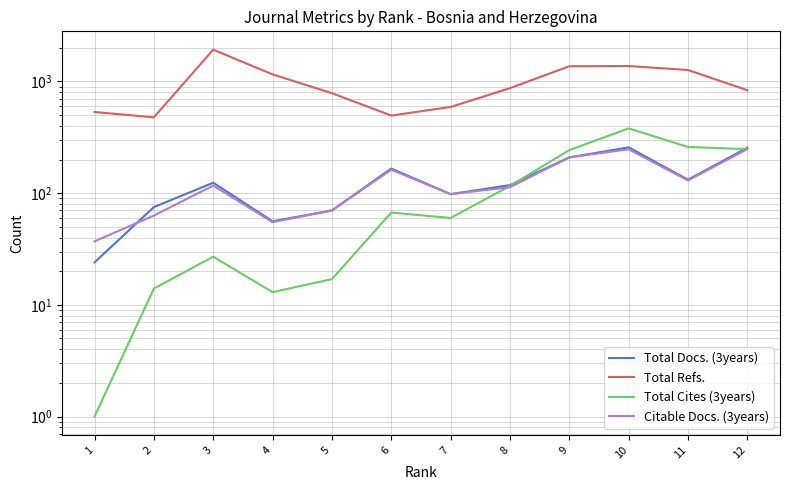

In Total Docs. (3years), how many points are higher than both neighbors (excluding endpoints)?

3